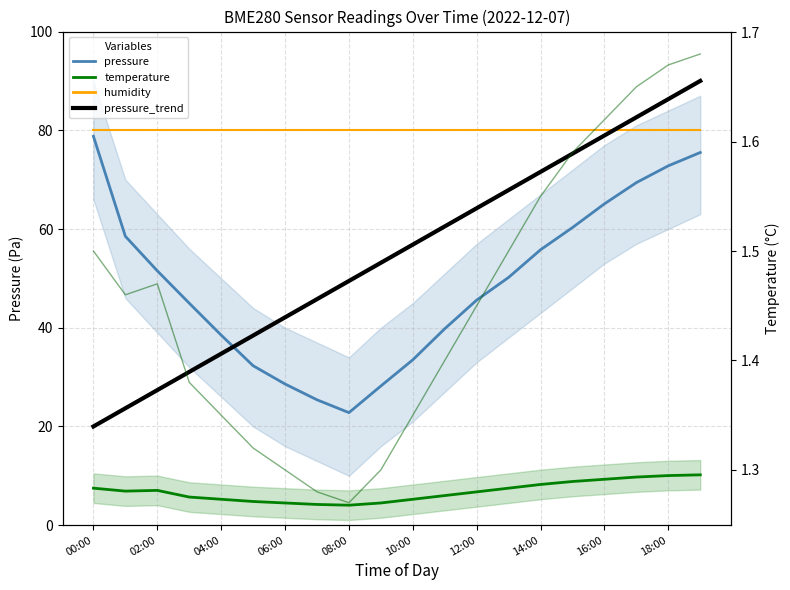

True or false: pressure has more than 2 points higher than both neighbors.

False